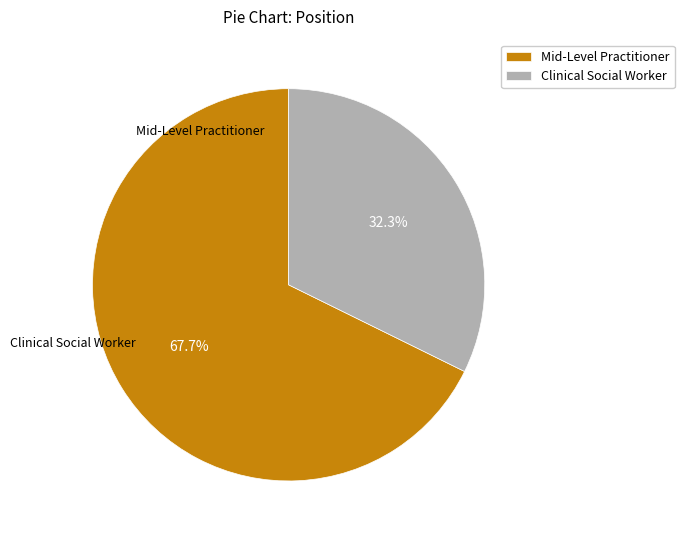

Which category has the biggest portion of the pie?

Mid-Level Practitioner